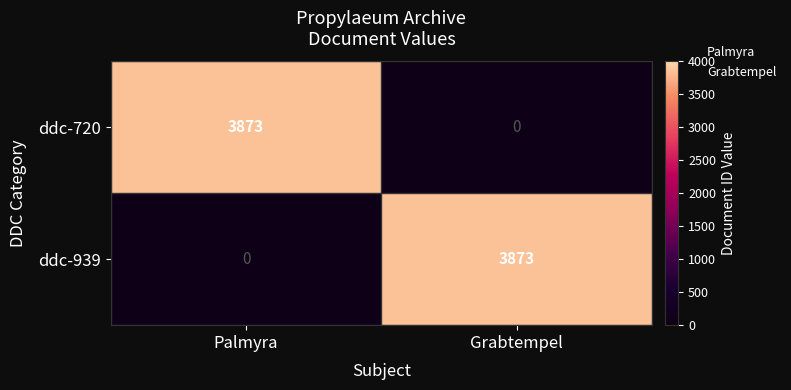

Reading right to left, extract all data points from this chart.

ddc-720: 0	3873
ddc-939: 3873	0